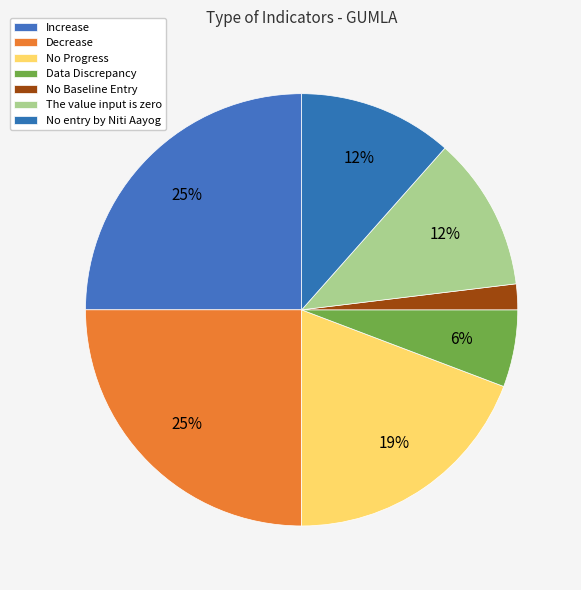

To the nearest percent, what is the average slice percentage?

14%